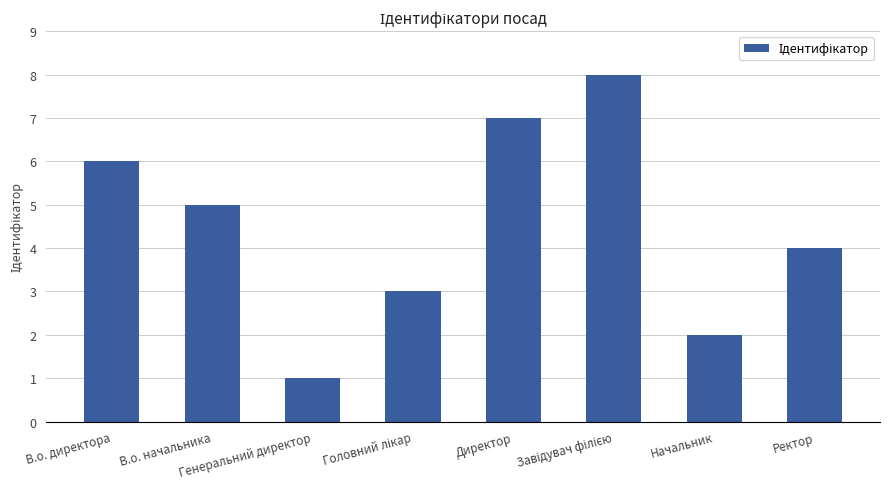

What is the difference between the maximum and minimum values?

7